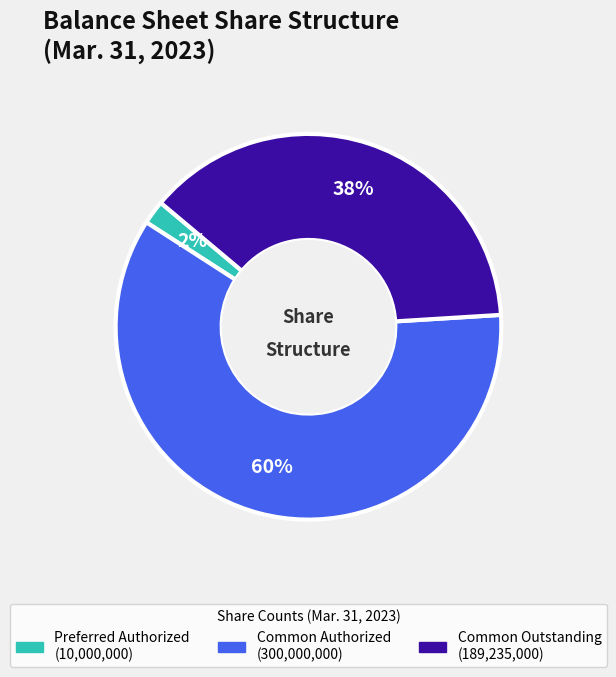

To the nearest percent, what is the difference between the largest and smallest slice percentages?

58%